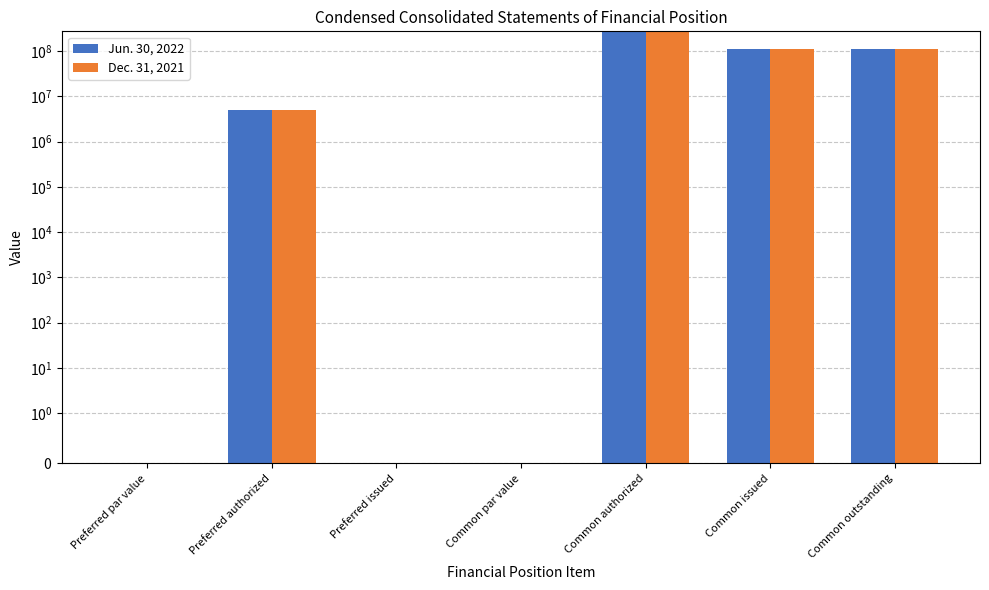

True or false: Dec. 31, 2021 has a value of 260000000.0 at Common authorized.

True